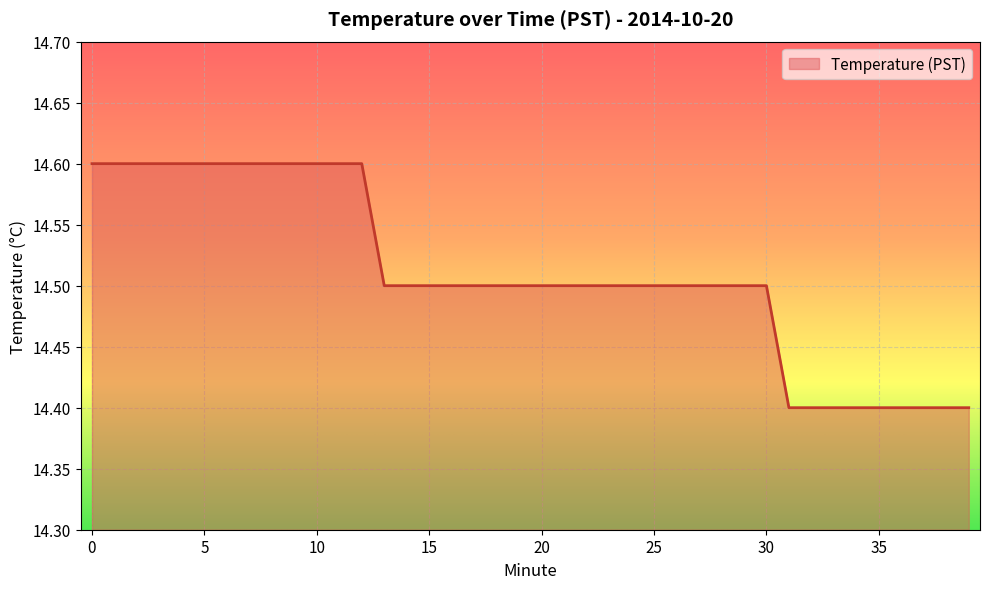

How many lines are shown in the chart?

1